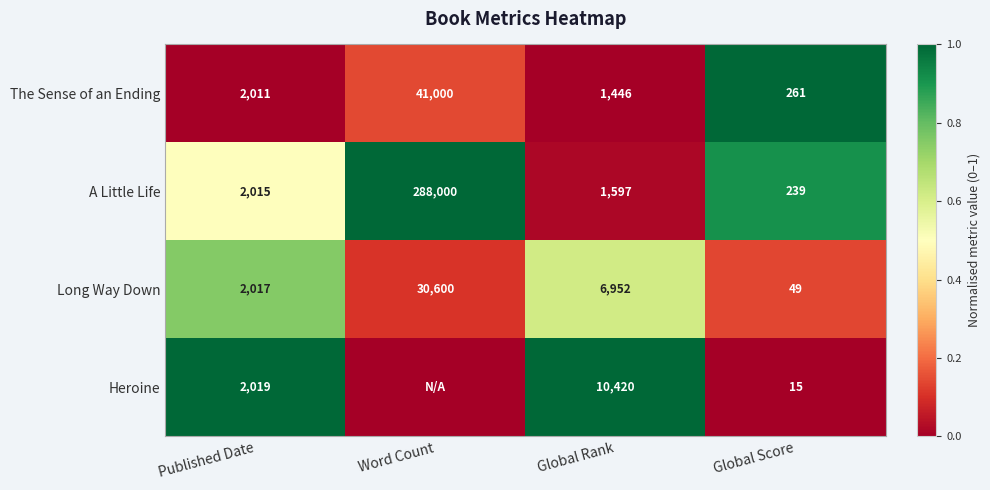

At which label does A Little Life reach its peak?

Word Count